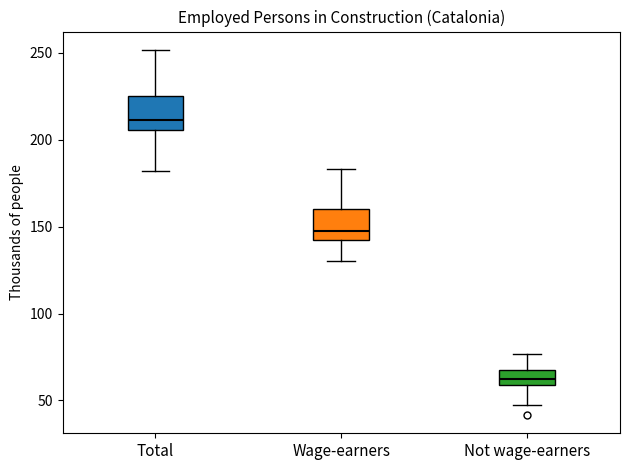

Which box has the highest median line?

Total